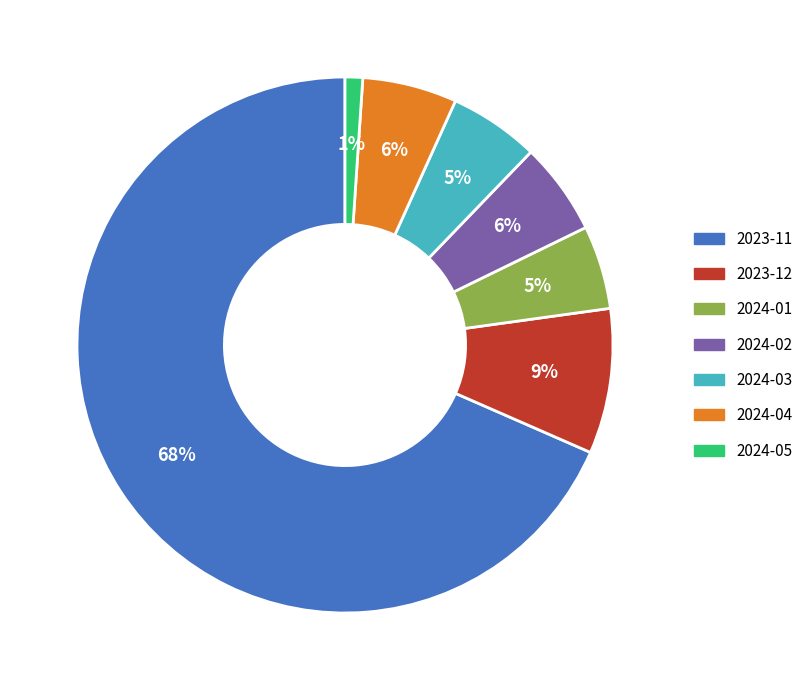

Which slice is the smallest?

2024-05